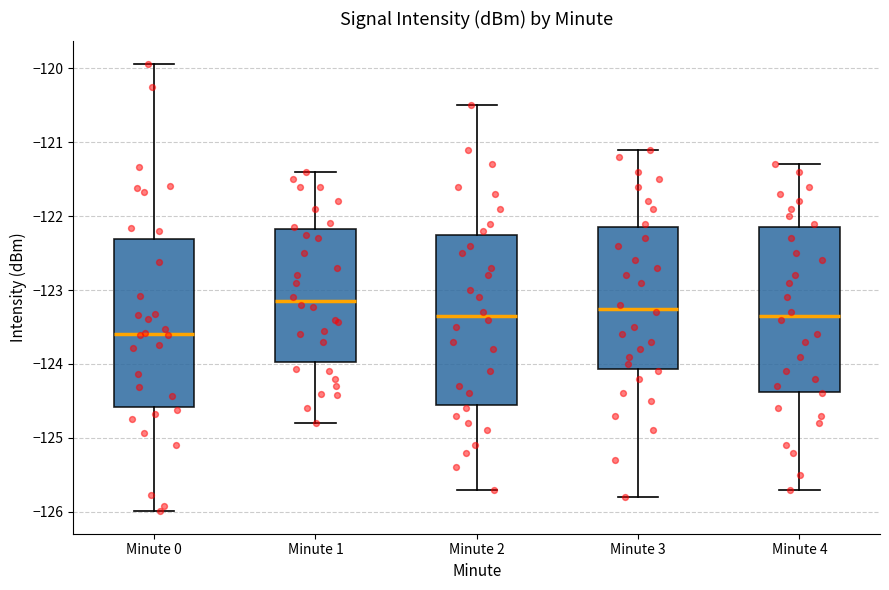

Reading left to right, read every box against the y-axis: the position of its median line, the range the box covers, and the ends of its whiskers. The values are not printed on the chart, so give them approximately, as read against the axis.

Minute 0: median -123.6, box -124.6 to -122.3, whiskers -126.0 to -119.9
Minute 1: median -123.1, box -124.0 to -122.2, whiskers -124.8 to -121.4
Minute 2: median -123.3, box -124.5 to -122.2, whiskers -125.7 to -120.5
Minute 3: median -123.2, box -124.1 to -122.1, whiskers -125.8 to -121.1
Minute 4: median -123.3, box -124.4 to -122.1, whiskers -125.7 to -121.3